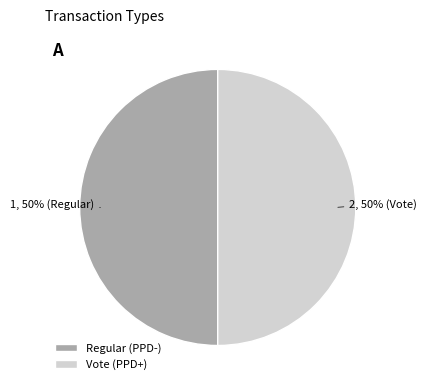

Approximately how many times larger is the value at Vote (PPD+) compared to Regular (PPD-)?

1.0